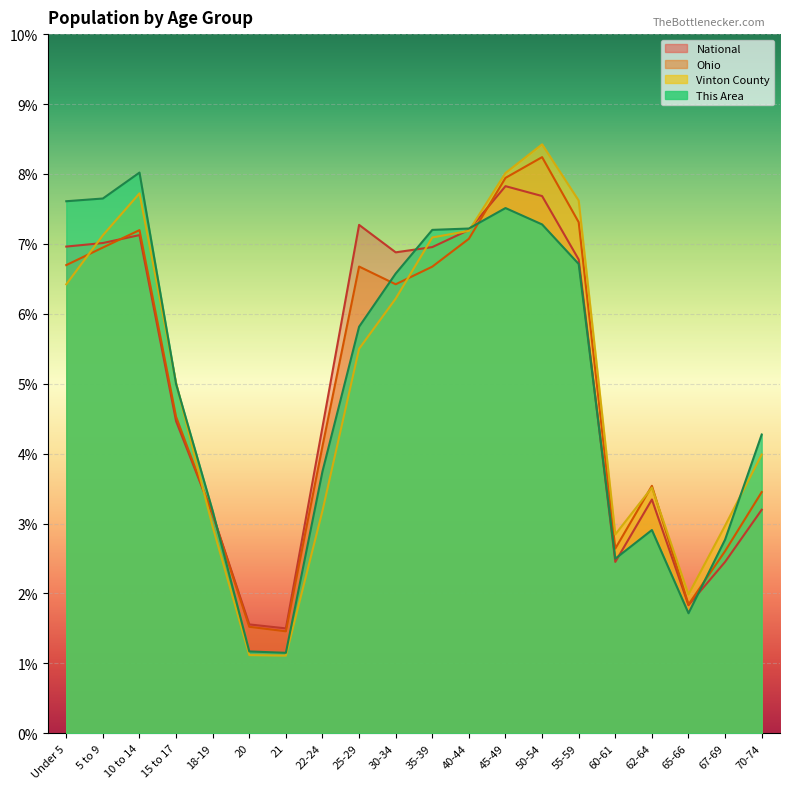

What is the label of the 11th point from the left?

35-39